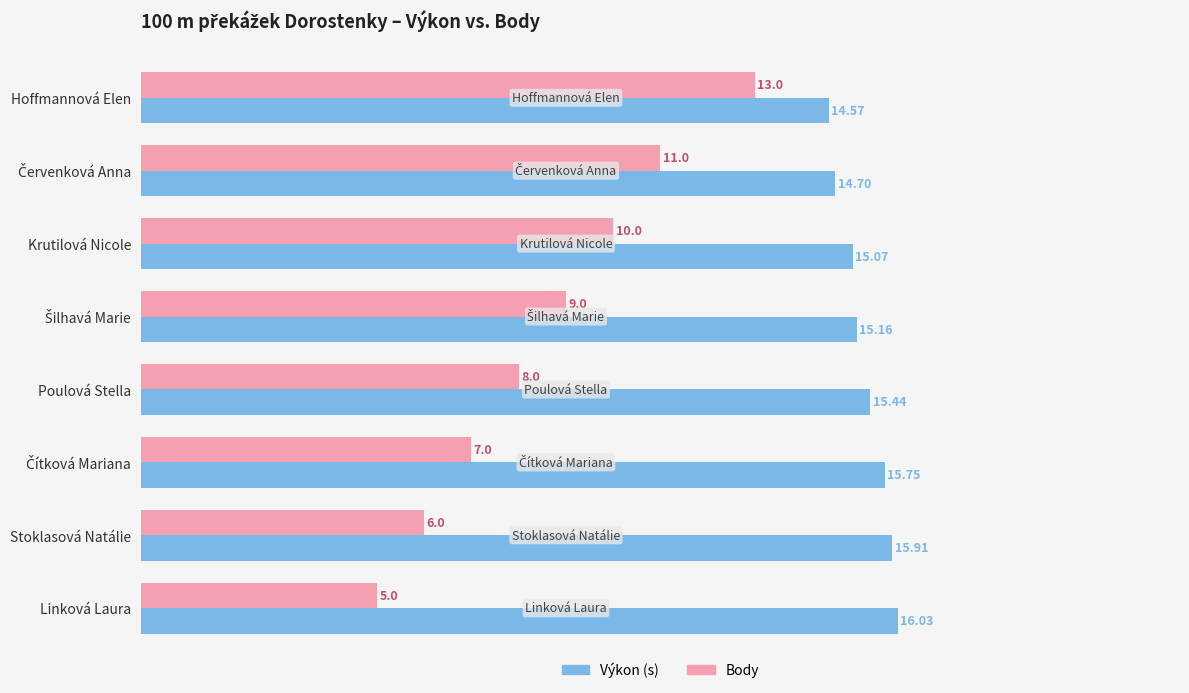

What is the difference between the highest and lowest values at Stoklasová Natálie?

9.9